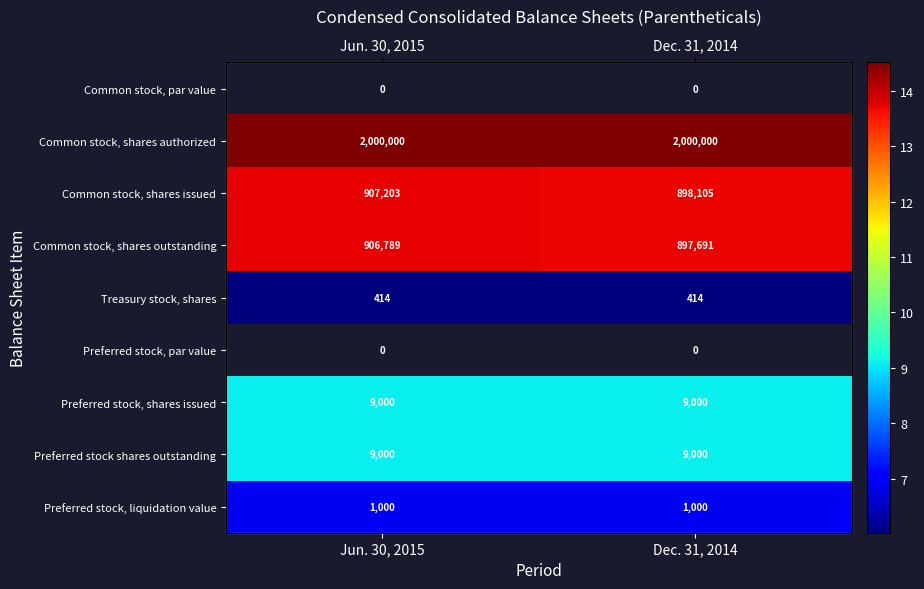

Which category has the lowest value in the Common stock, shares authorized series?

Jun. 30, 2015